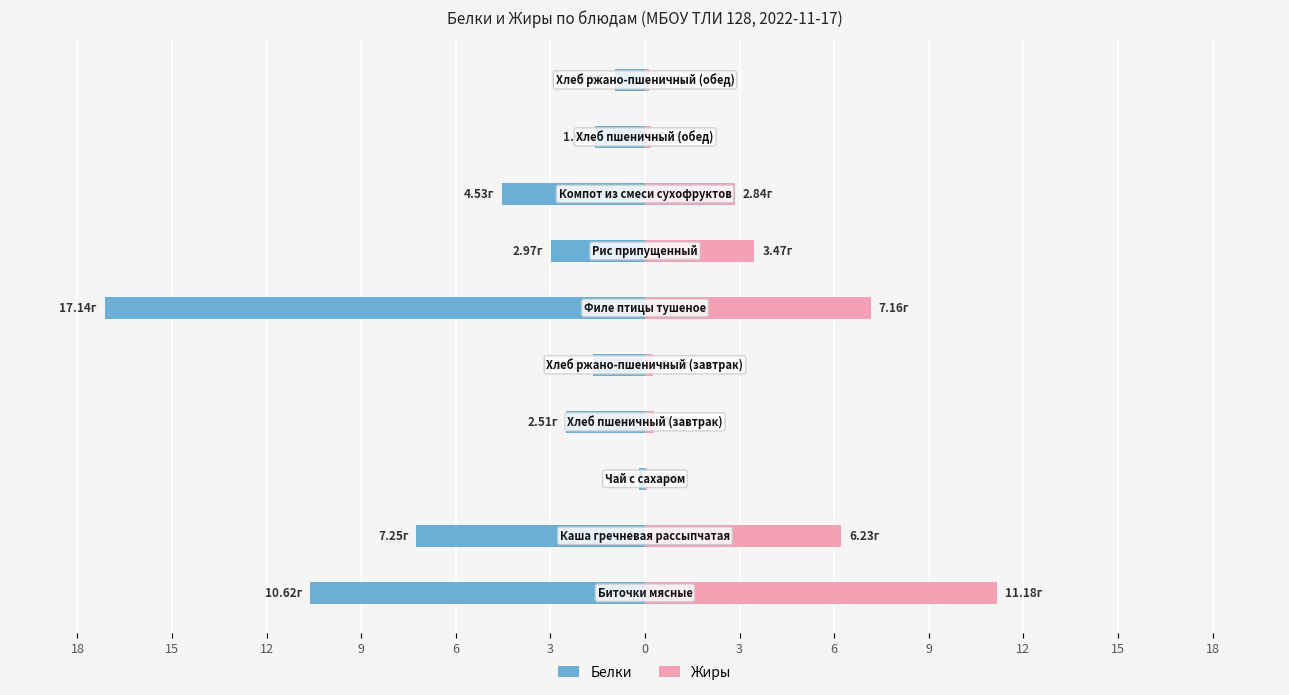

Between 6 and 9, which is larger?

6